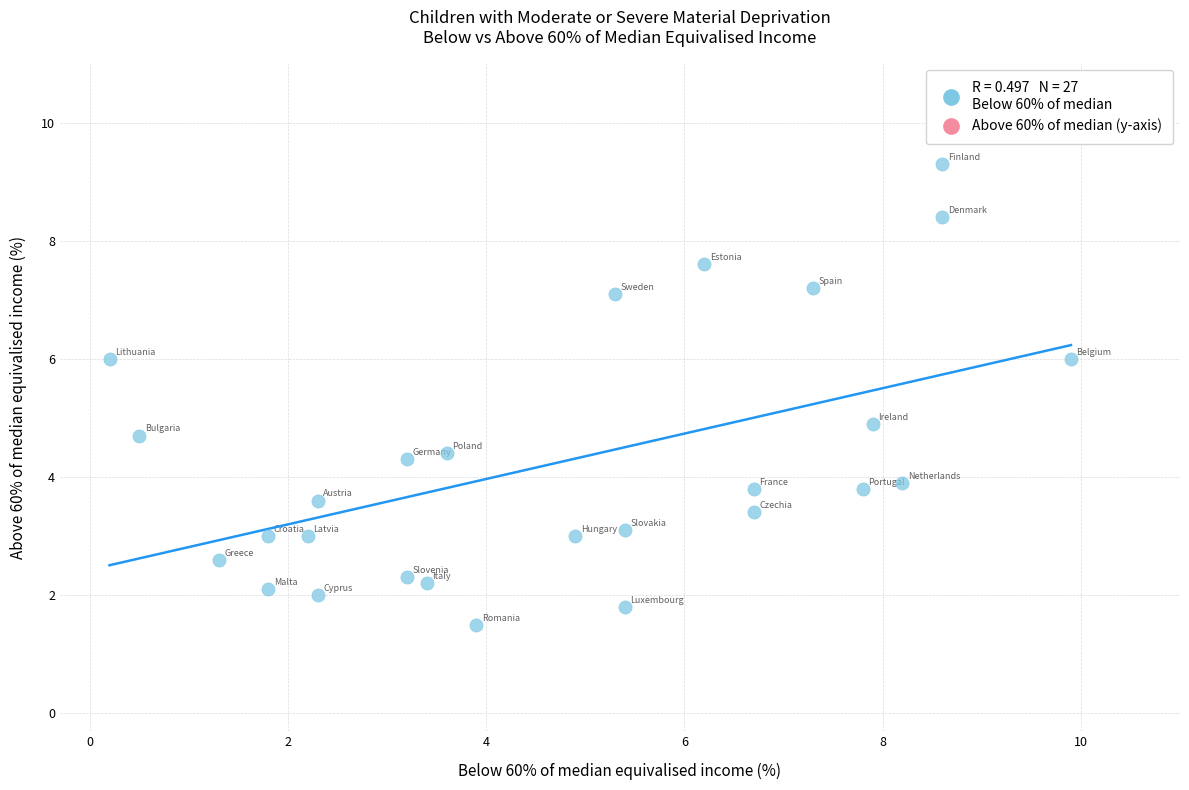

What is the range of X values (max minus min)?

9.7